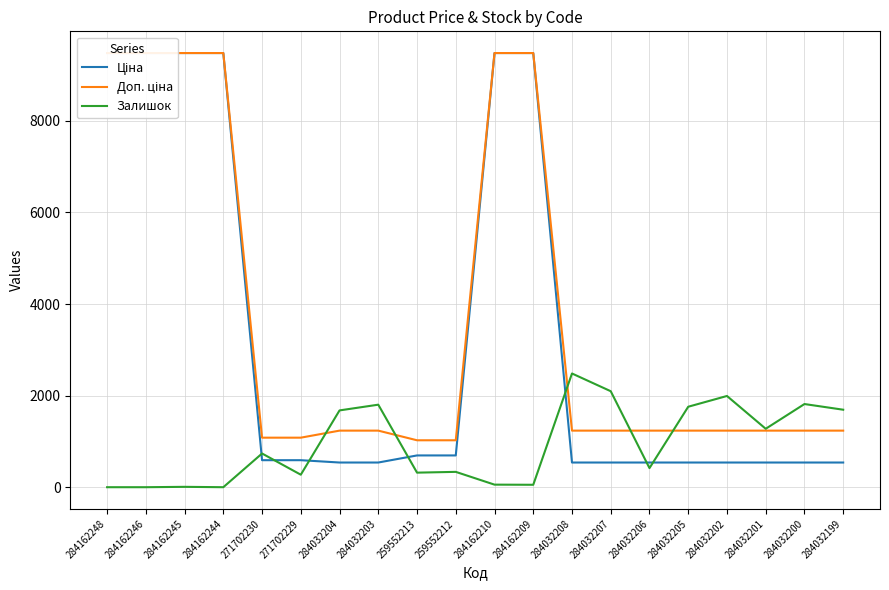

Reading left to right, list all the values displayed in this chart.

Ціна: 9480.1	9480.1	9480.1	9480.1	589.9	589.9	539.0	539.0	693.7	693.7	9480.1	9480.1	539.0	539.0	539.0	539.0	539.0	539.0	539.0	539.0
Доп. ціна: 9480.1	9480.1	9480.1	9480.1	1081.7	1081.7	1235.4	1235.4	1024.6	1024.6	9480.1	9480.1	1235.4	1235.4	1235.4	1235.4	1235.4	1235.4	1235.4	1235.4
Залишок: 0.0	0.0	8.0	0.0	736.0	273.0	1677.0	1802.0	318.0	335.0	56.0	53.0	2483.0	2096.0	417.0	1757.0	1992.0	1276.0	1816.0	1692.0